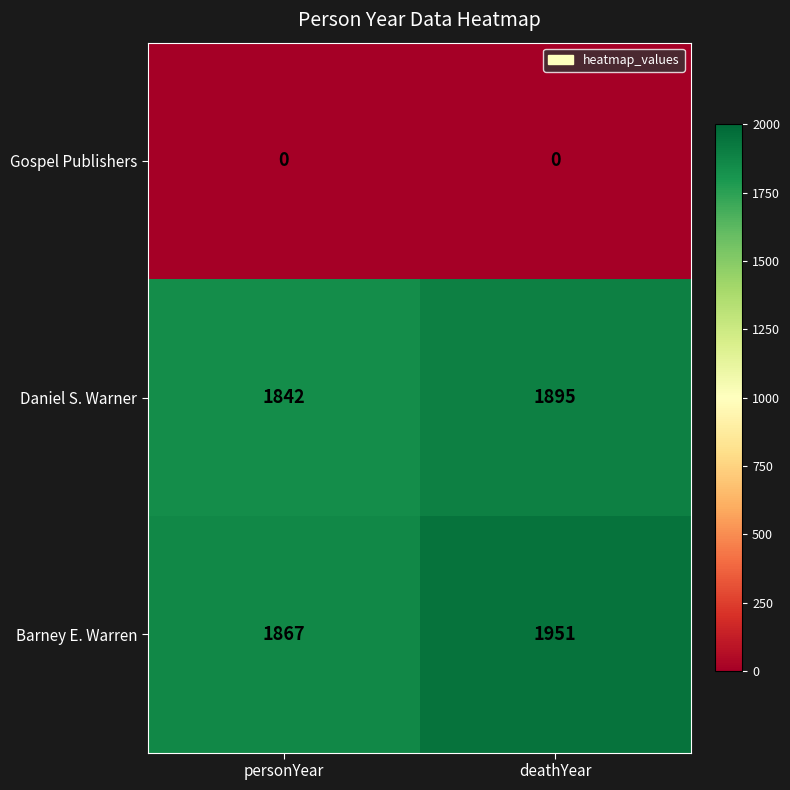

Which series has the largest range (max minus min)?

Barney E. Warren